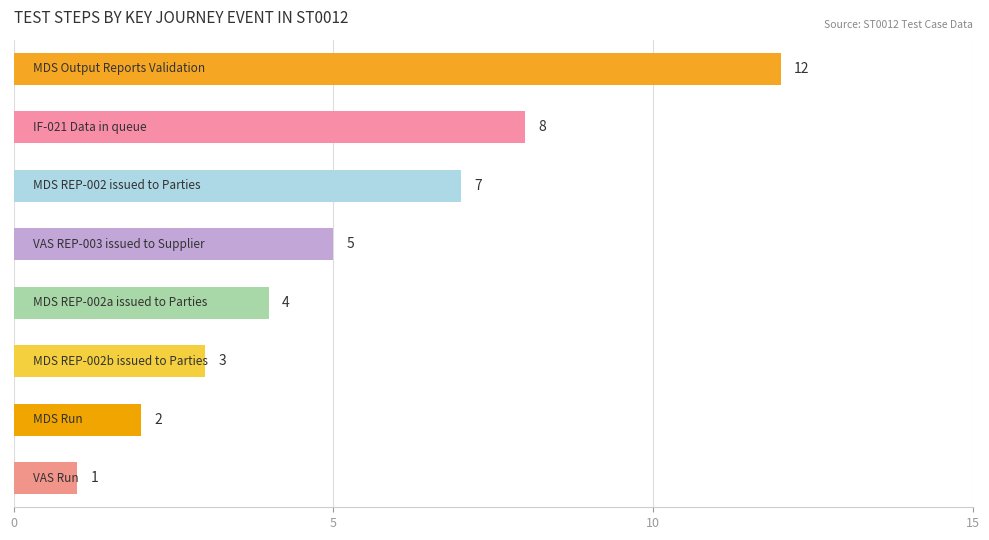

Reading bottom to top, list all the values displayed in this chart.

1	2	3	4	5	7	8	12